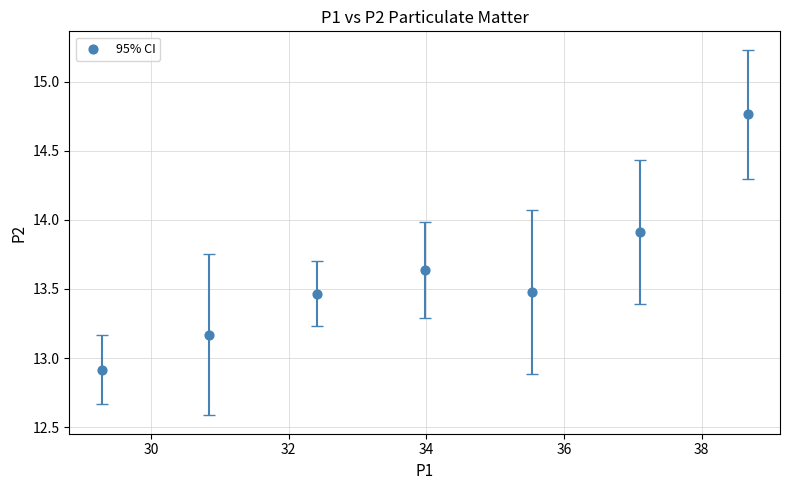

What is the range of X values (max minus min)?

9.4